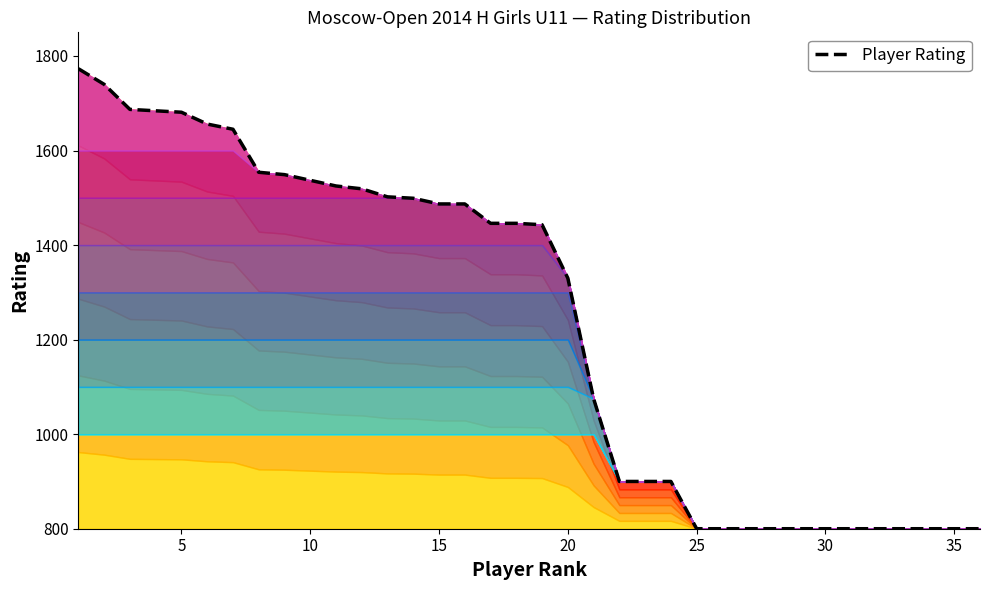

What is the value of the 10th point from the left?

1537